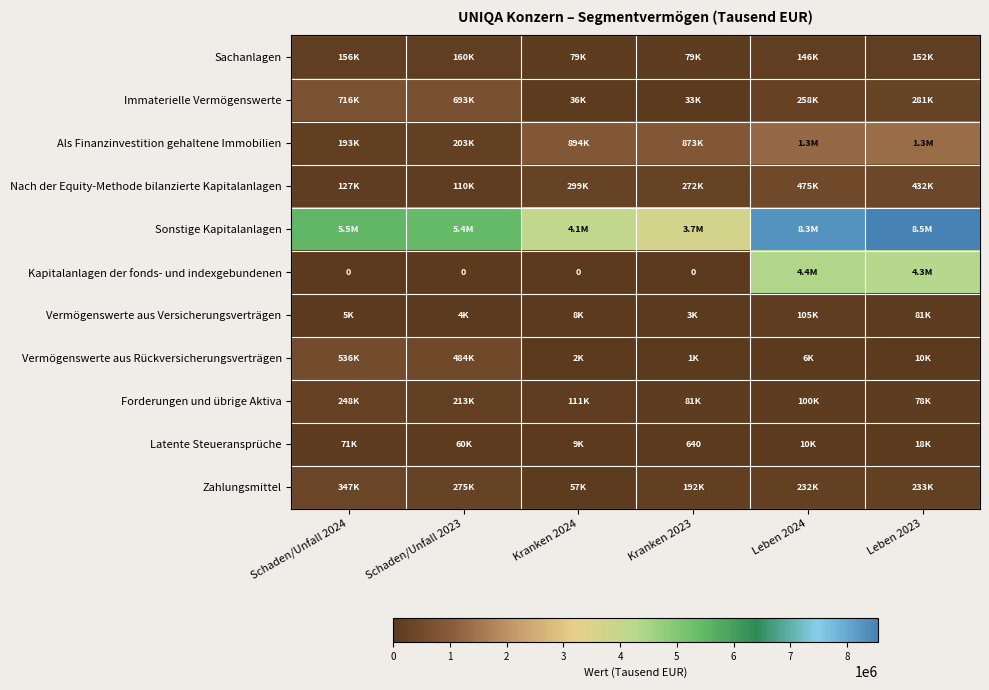

True or false: Latente Steueransprüche has a value of 835 at Kranken 2023.

False